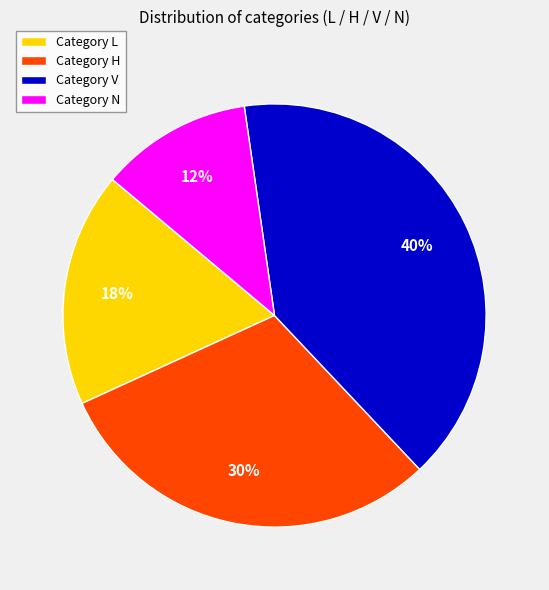

Does Category L account for over 50% of the chart?

No